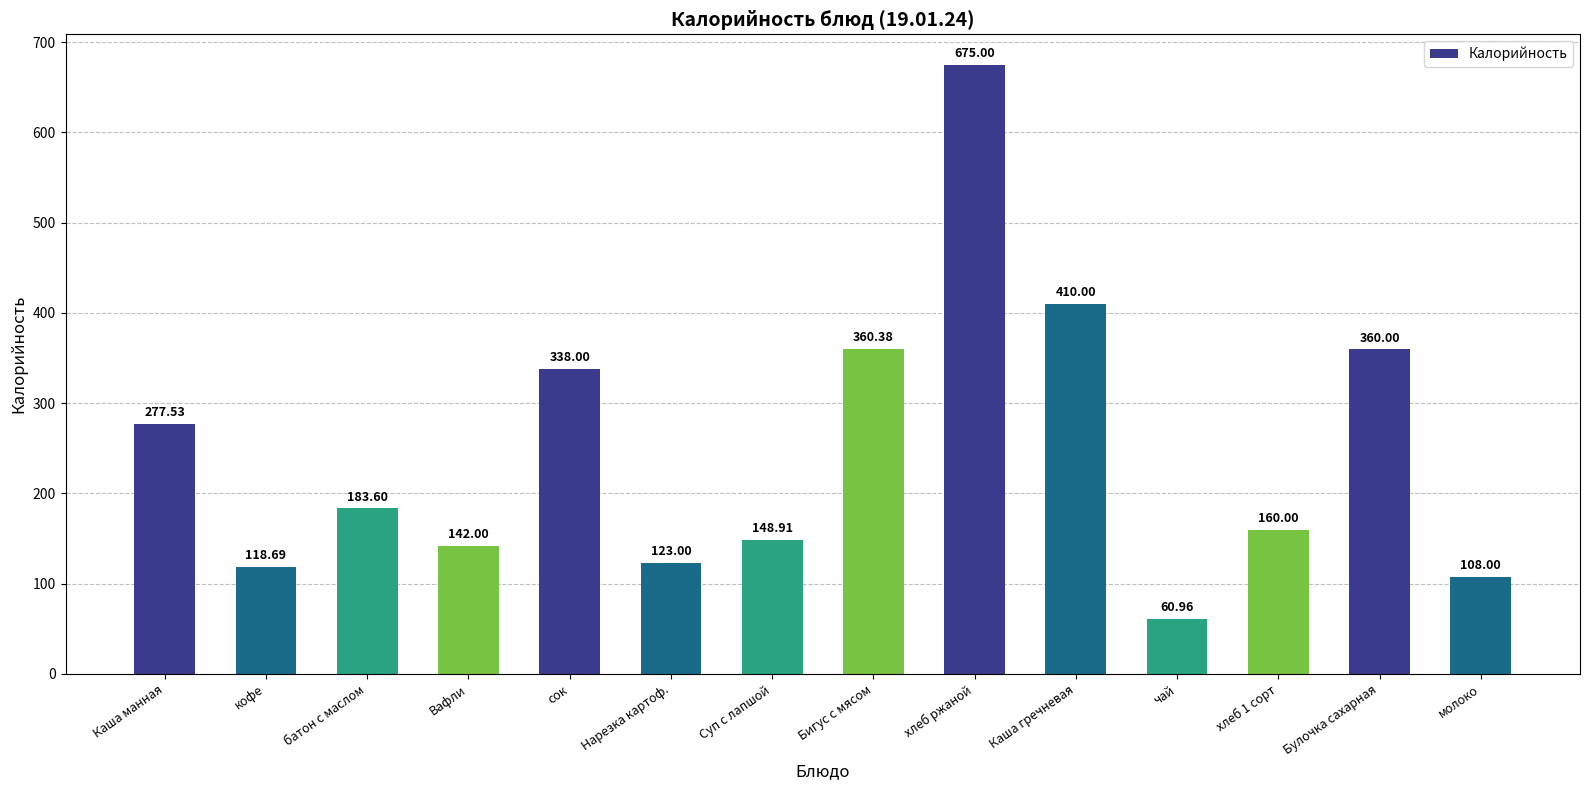

How many values are below 183?

7